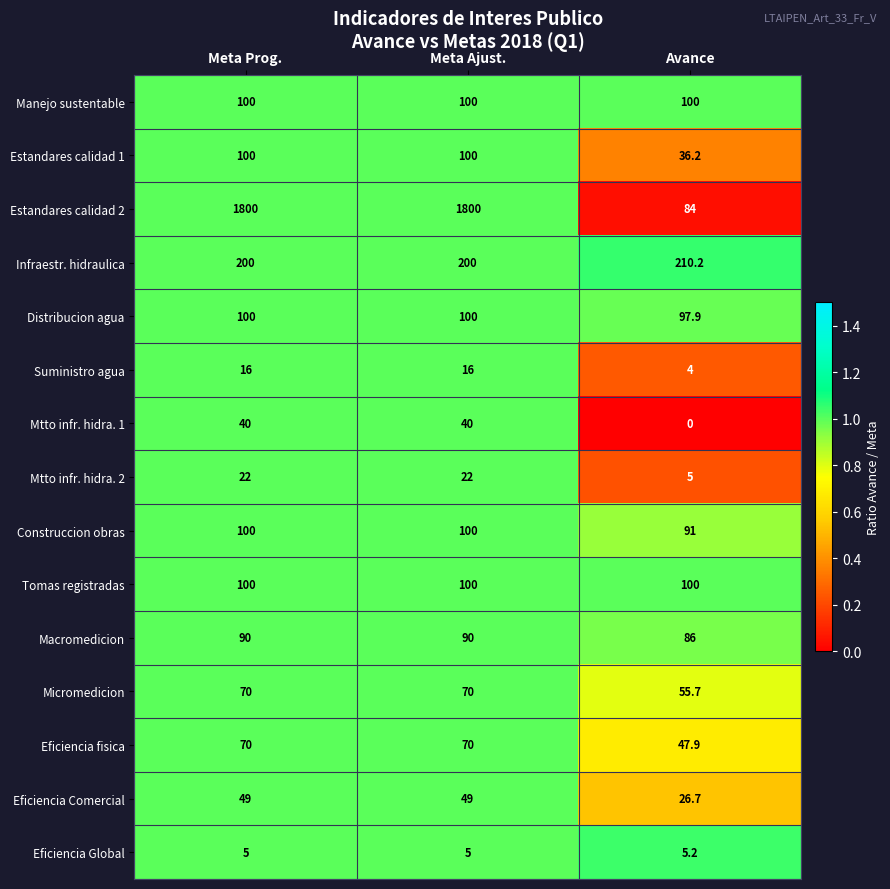

Which series has the largest total across all categories?

Estandares calidad 2